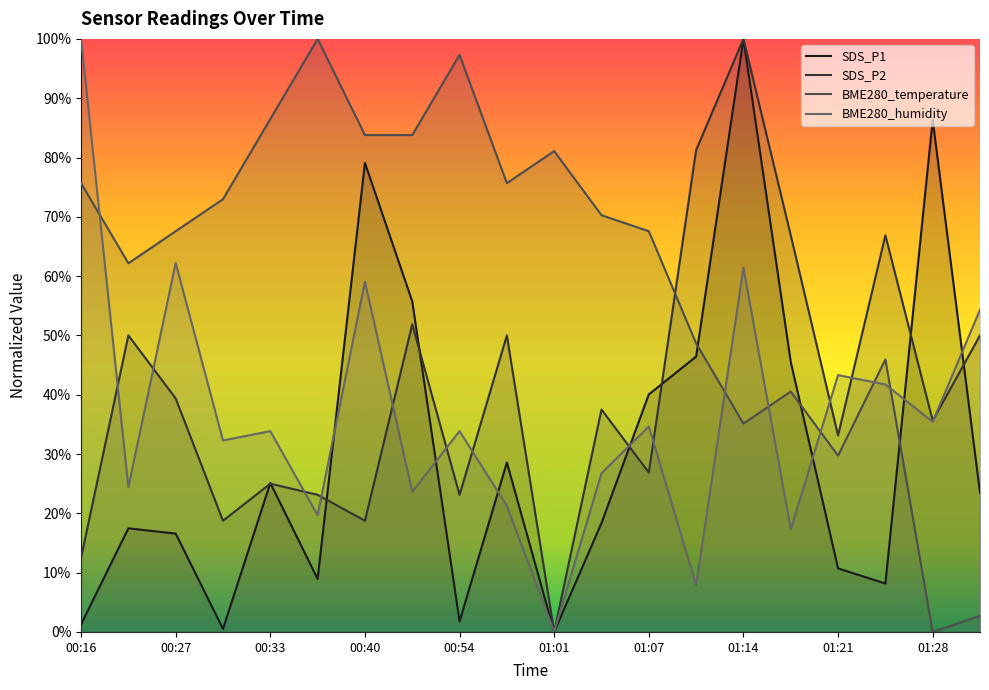

What is the sum of all SDS_P2 values?

8.1